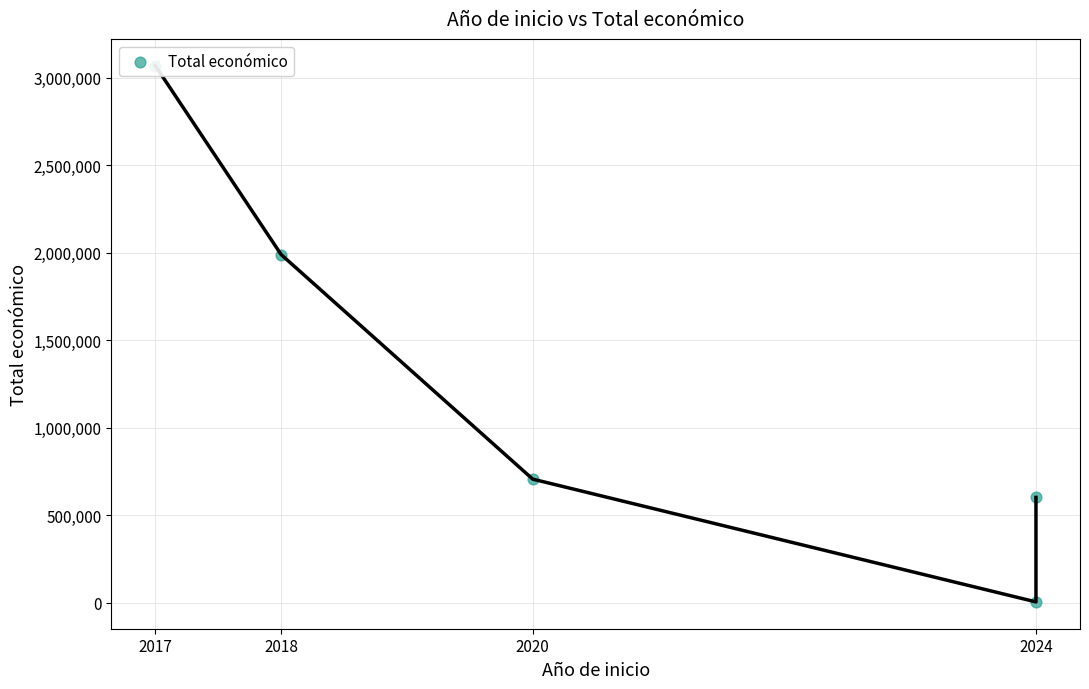

What is the change in value from 2018 to 2024?

-1985368.0